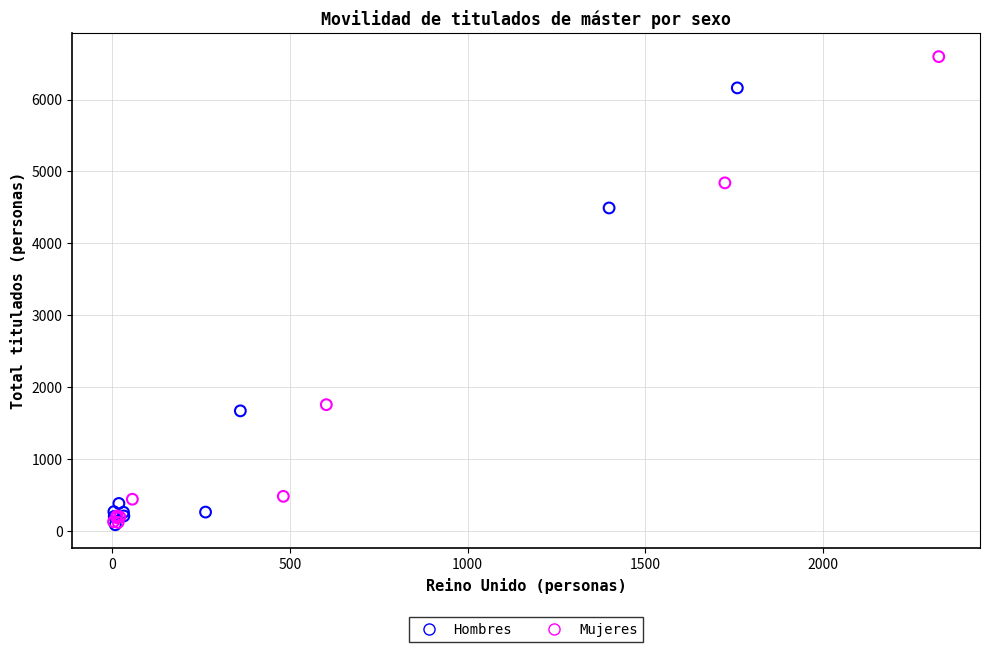

Which series has the widest spread of Y values?

Mujeres